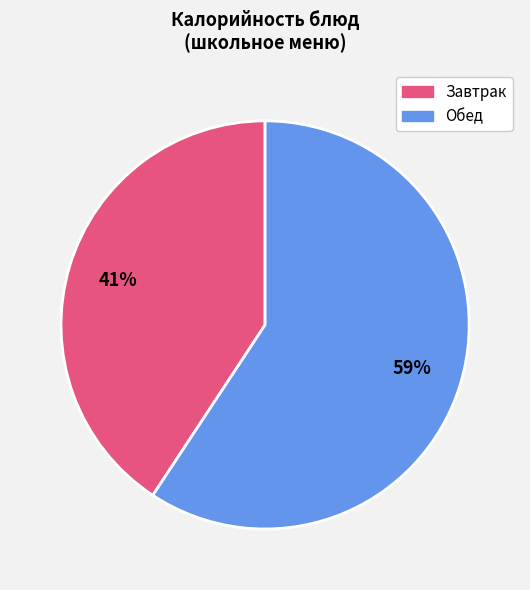

To the nearest percent, what is the average slice percentage?

50%